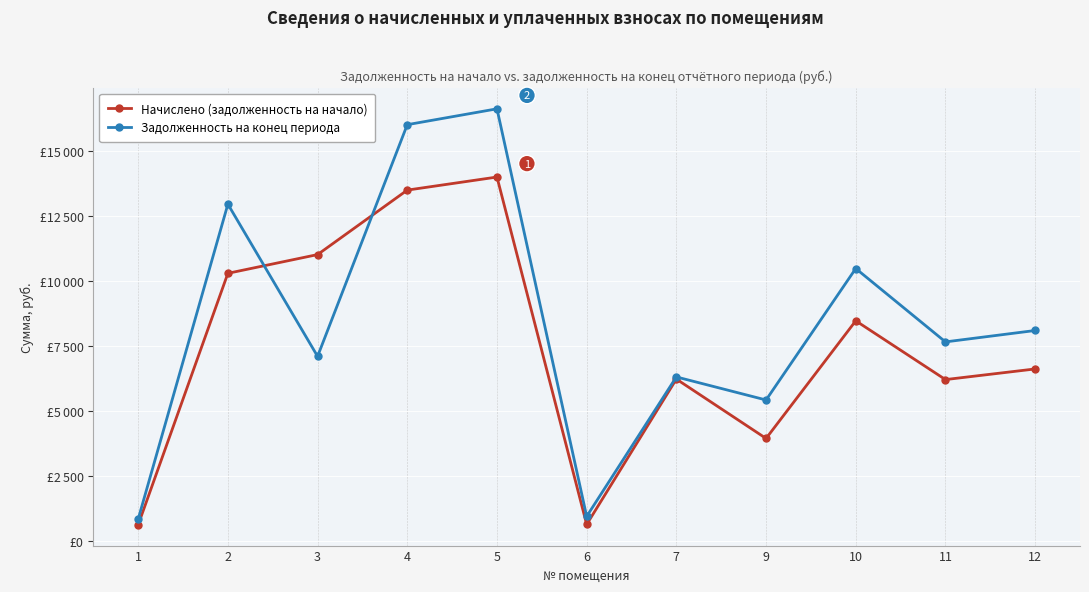

Where do Задолженность на конец периода and Начислено (задолженность на начало) first cross each other?

2 and 3